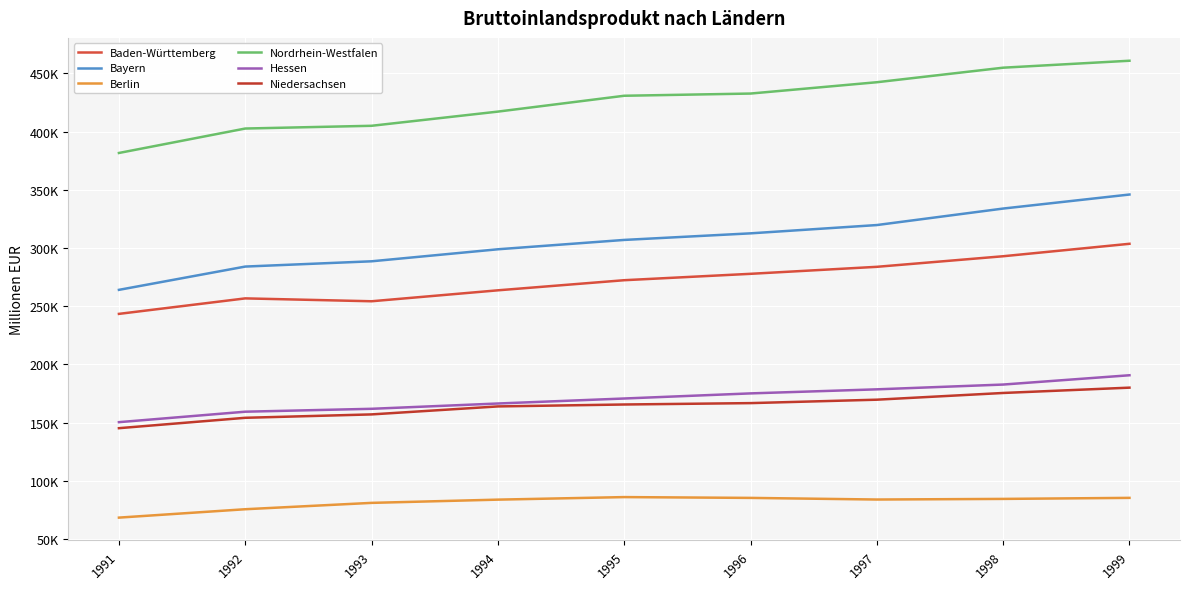

True or false: Nordrhein-Westfalen and Berlin cross at least once.

False